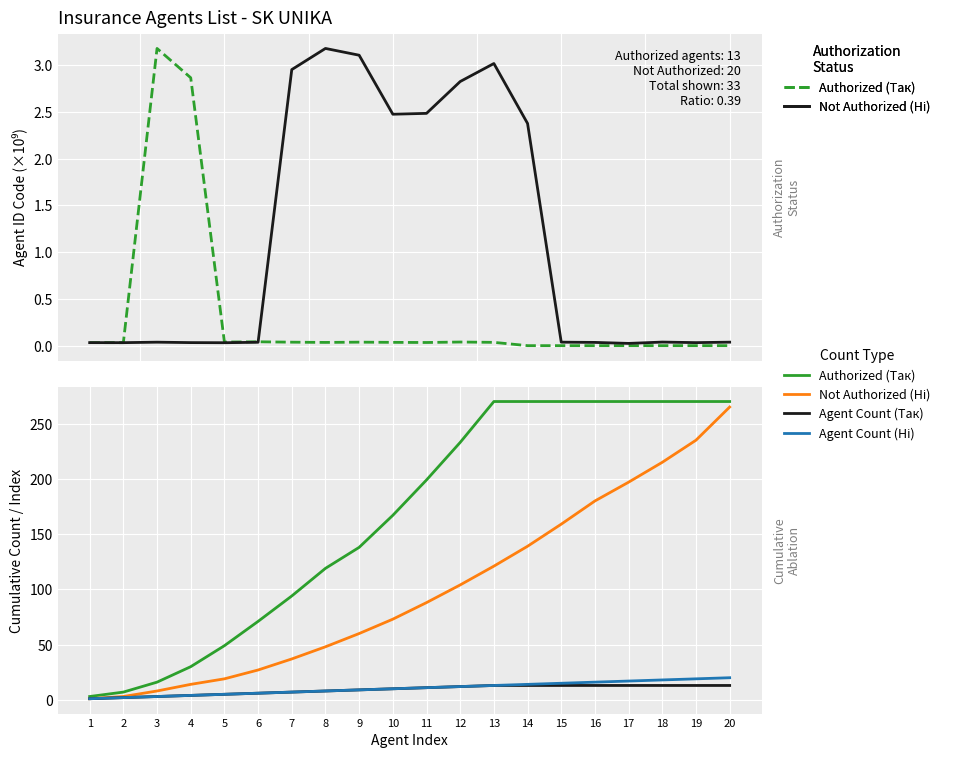

Which series has the largest range (max minus min)?

Authorized (Так)